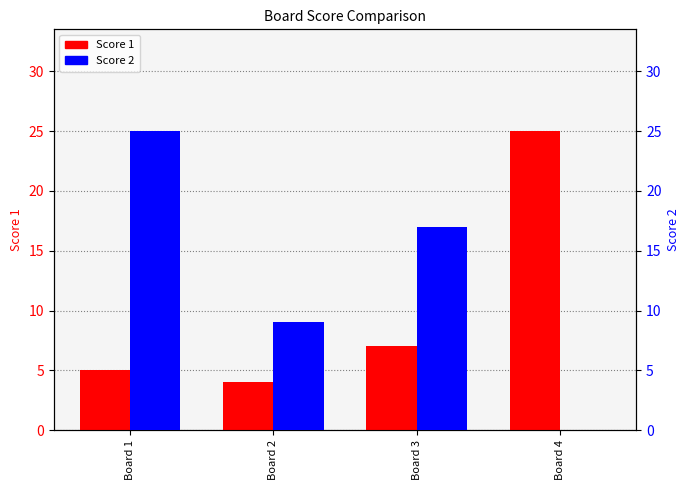

List the labels in order of Score 2 value, largest first.

Board 1, Board 3, Board 2, Board 4